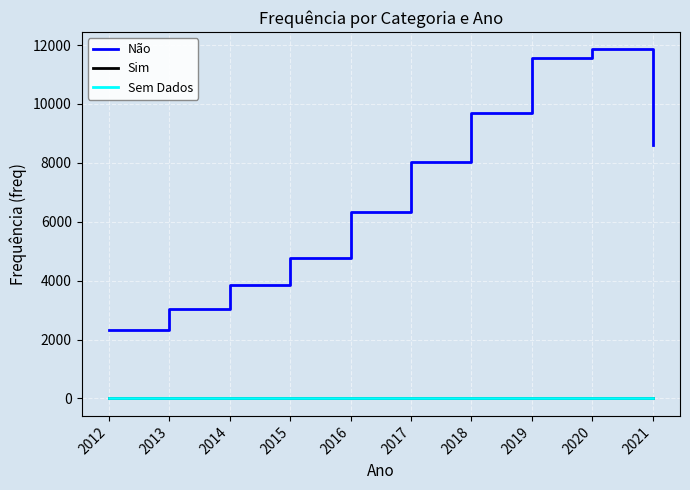

What is the difference between the highest and lowest values at 2013?

3034